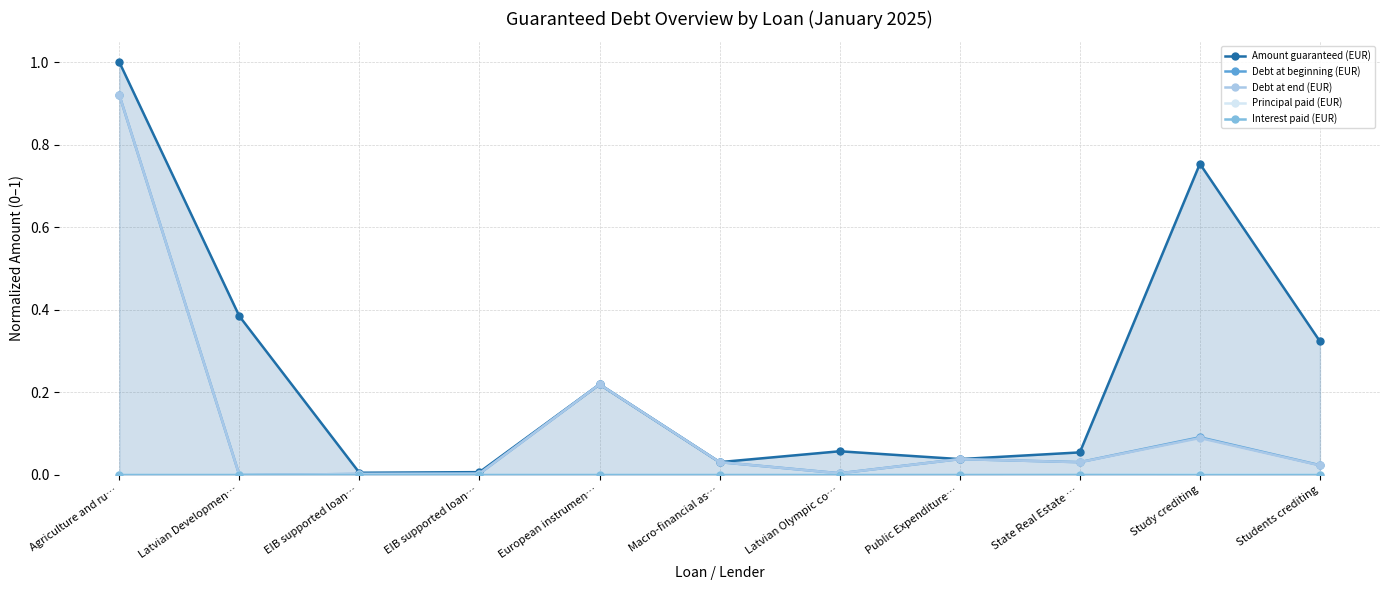

The value of Debt at beginning (EUR) at Latvian Developmen… is 0.0. True or false?

True